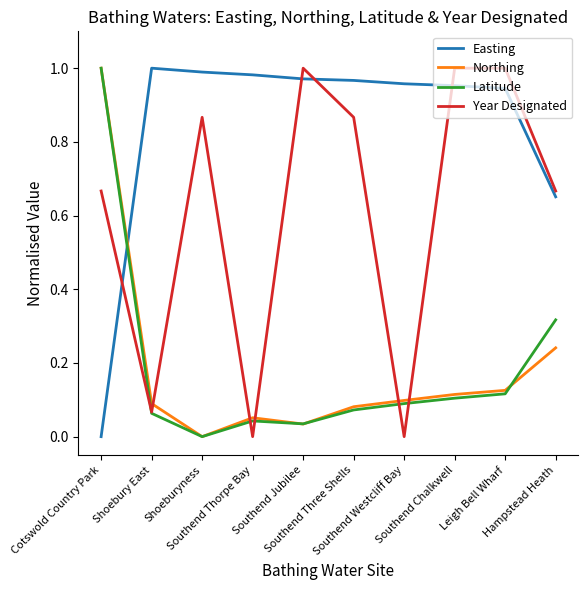

Which category has the lowest value in the Easting series?

Cotswold Country Park